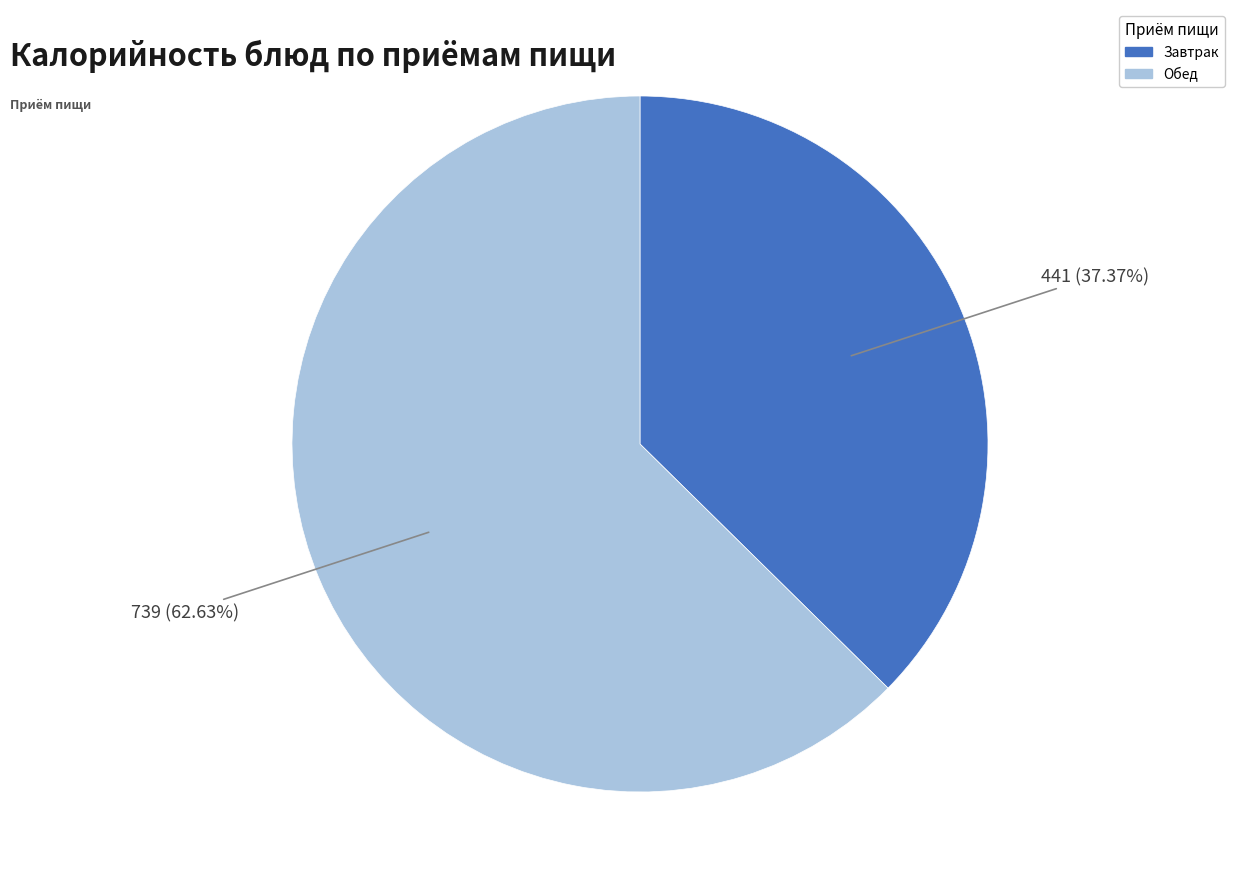

Is there any slice that represents more than half of the pie?

Yes